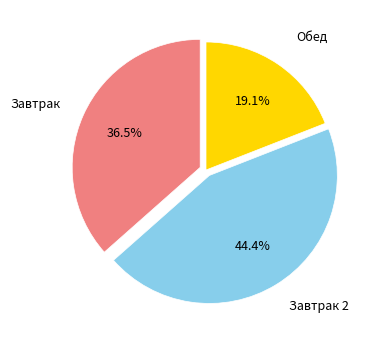

Rank the categories by value from lowest to highest.

Обед, Завтрак, Завтрак 2